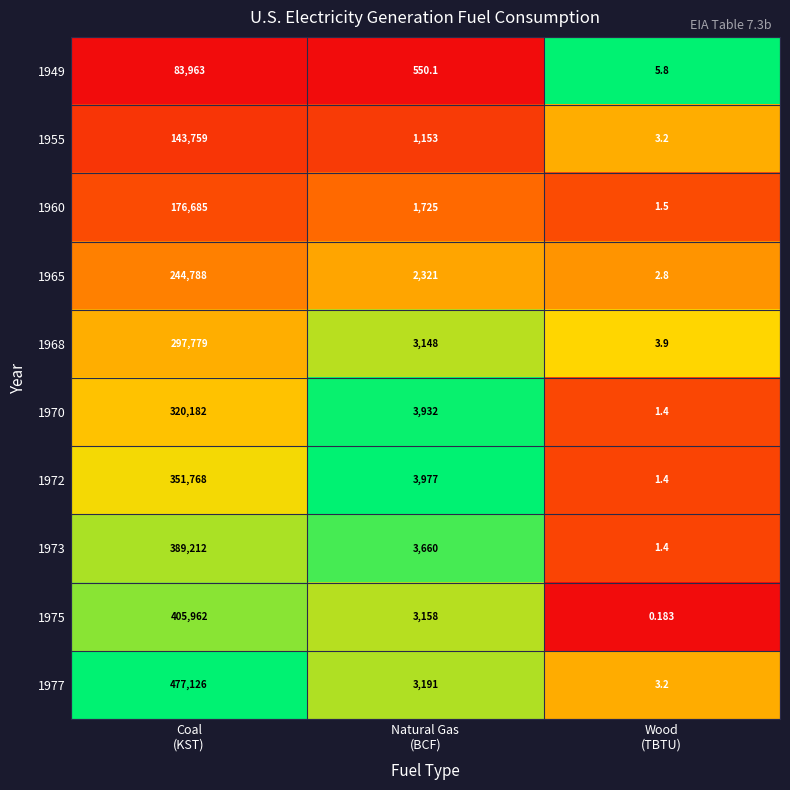

Count the number of data series in this chart.

10